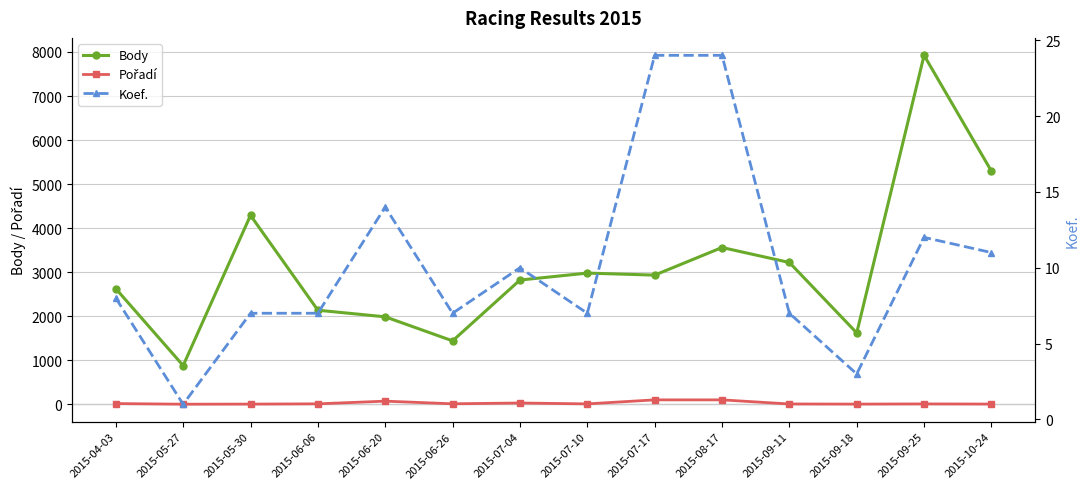

Reading left to right, what are all the values shown in this chart?

Body: 2015-04-03=2626	2015-05-27=879	2015-05-30=4290	2015-06-06=2136	2015-06-20=1986	2015-06-26=1440	2015-07-04=2821	2015-07-10=2979	2015-07-17=2933	2015-08-17=3560	2015-09-11=3220	2015-09-18=1621	2015-09-25=7924	2015-10-24=5293
Pořadí: 2015-04-03=16	2015-05-27=2	2015-05-30=4	2015-06-06=10	2015-06-20=71	2015-06-26=11	2015-07-04=29	2015-07-10=9	2015-07-17=100	2015-08-17=100	2015-09-11=7	2015-09-18=4	2015-09-25=8	2015-10-24=5
Koef.: 2015-04-03=8	2015-05-27=1	2015-05-30=7	2015-06-06=7	2015-06-20=14	2015-06-26=7	2015-07-04=10	2015-07-10=7	2015-07-17=24	2015-08-17=24	2015-09-11=7	2015-09-18=3	2015-09-25=12	2015-10-24=11